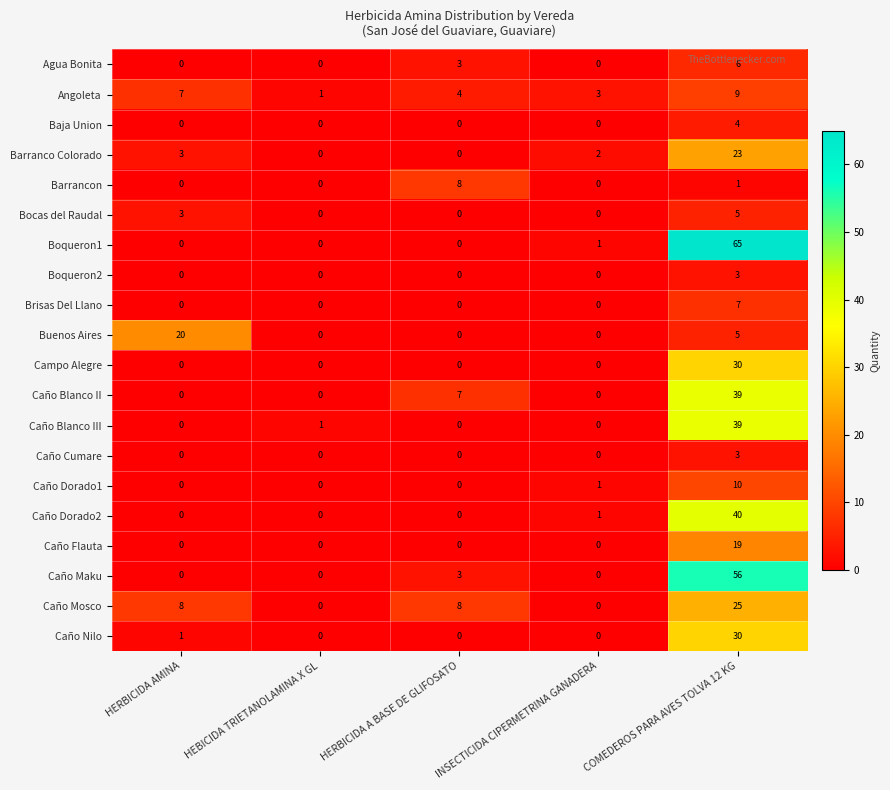

True or false: Caño Nilo has a value of 19 at INSECTICIDA CIPERMETRINA GANADERA.

False